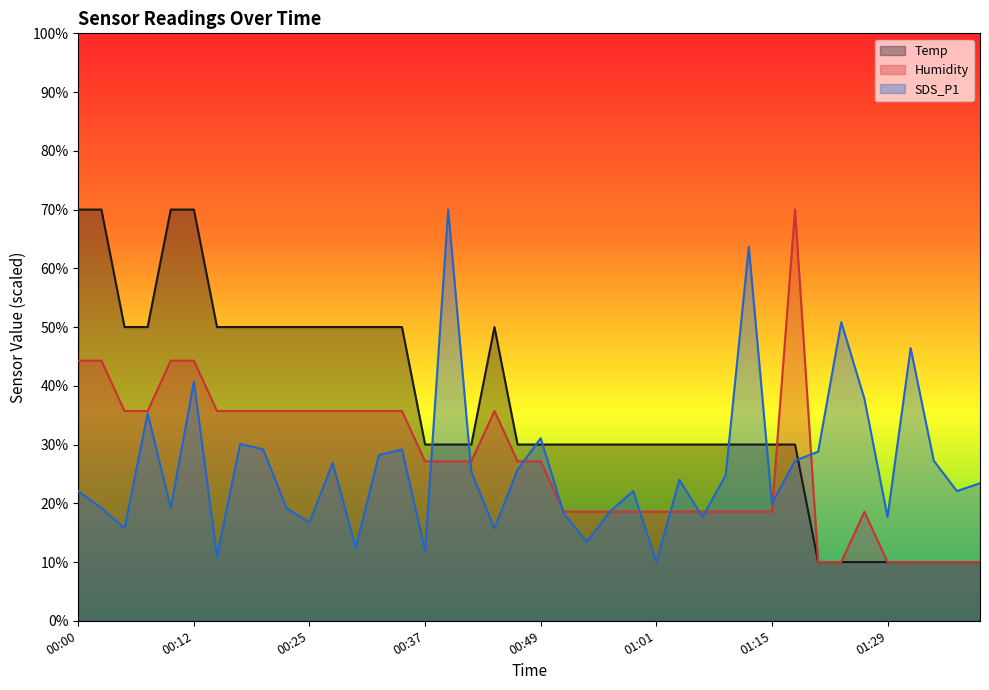

The Temp series shows 41.4 at 01:10. True or false?

False